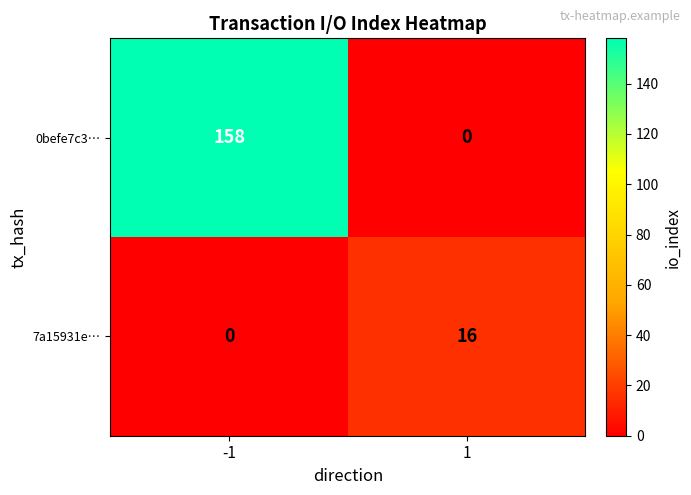

At which category is the sum across all series the highest?

-1